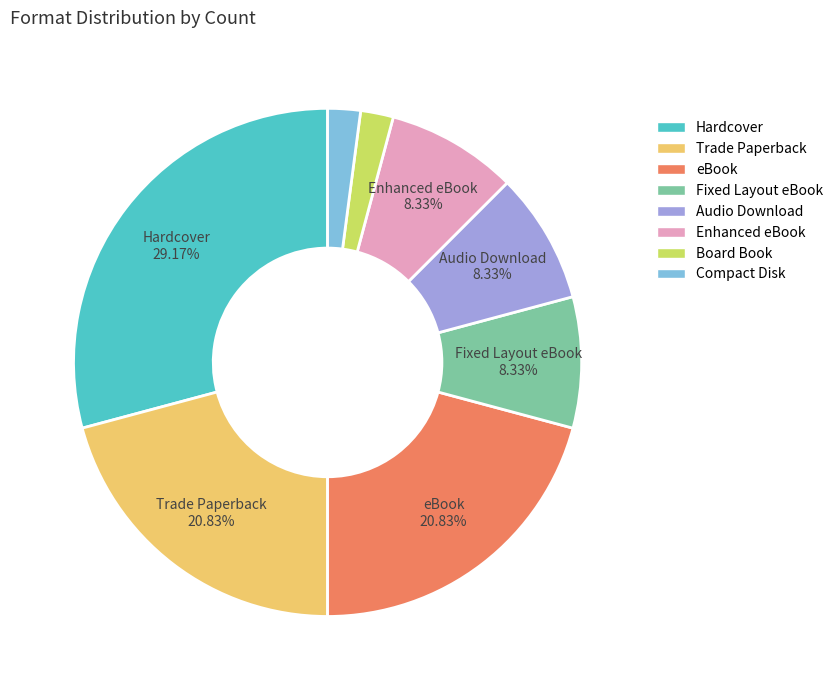

Which slice is the largest?

Hardcover